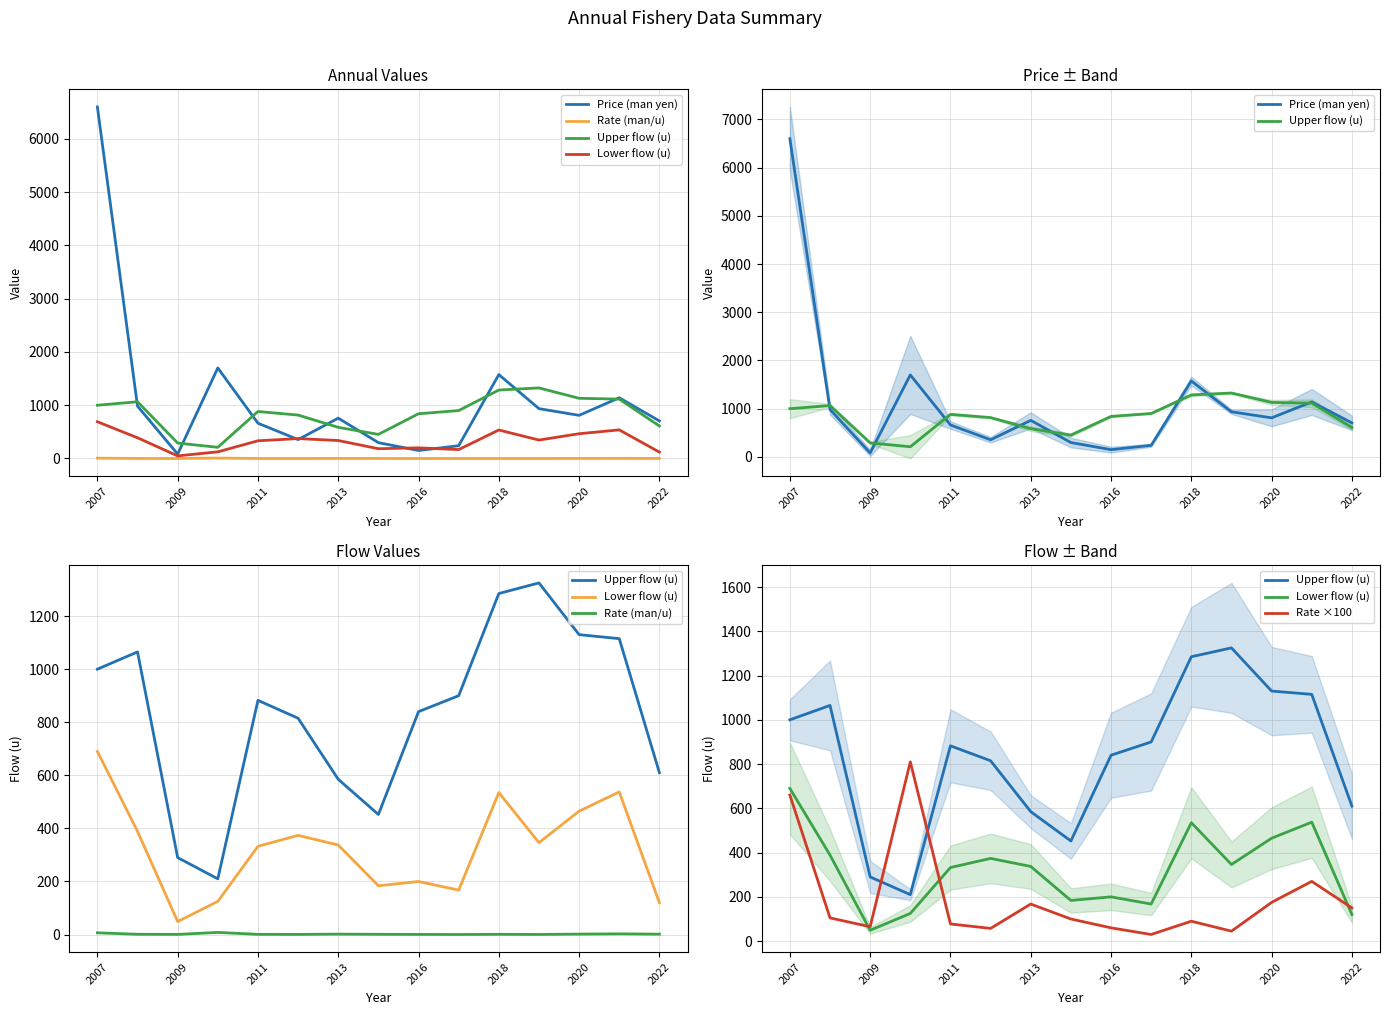

What is the label of the 14th point from the right?

2009